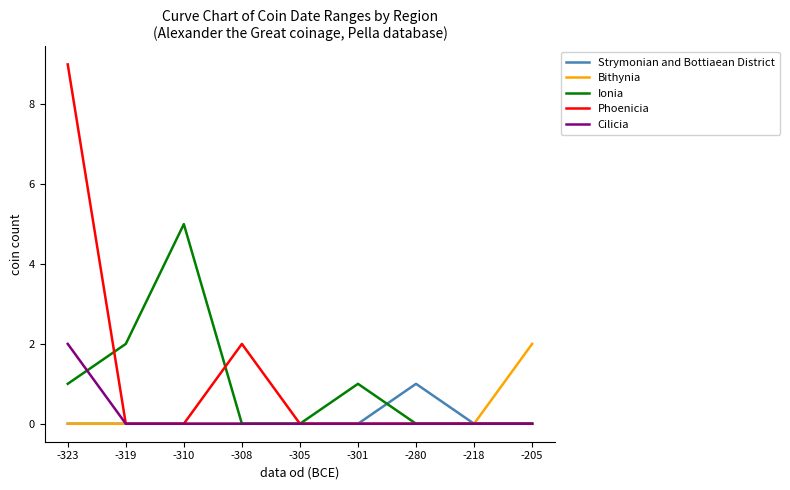

What is the maximum value for Cilicia?

2